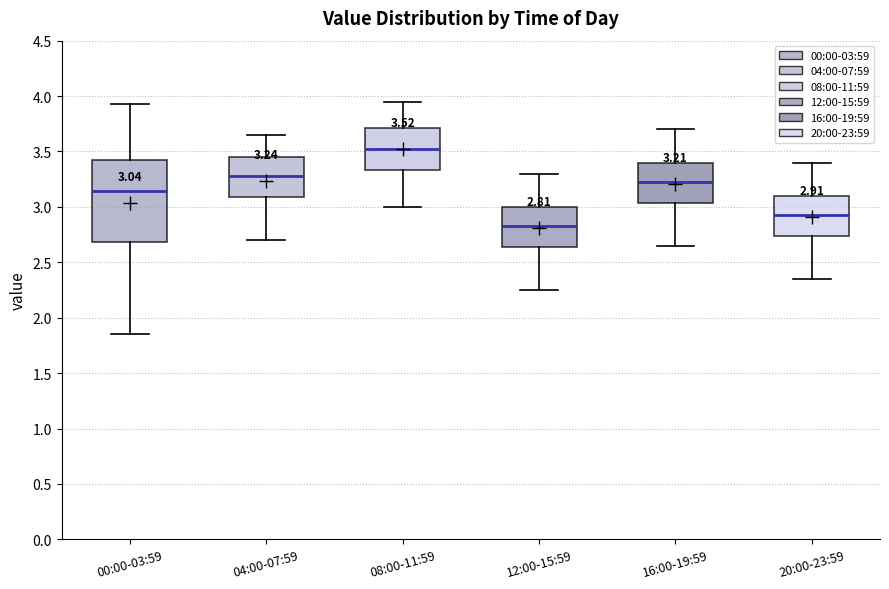

Comparing the boxes themselves (not the whiskers), which one is the tallest?

00:00-03:59